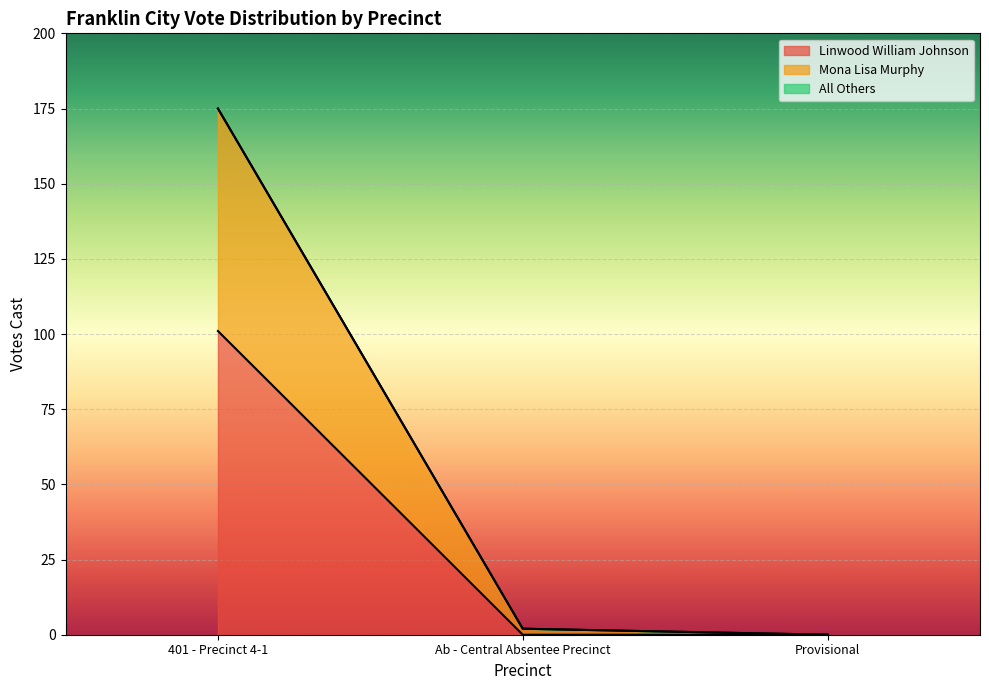

Which category has the highest value in the Linwood William Johnson series?

401 - Precinct 4-1